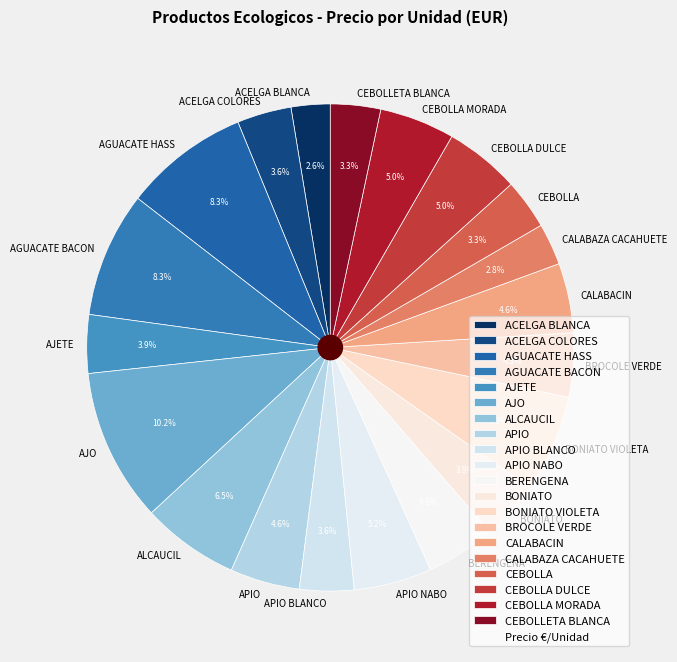

To the nearest percent, what portion does BERENGENA represent?

5%